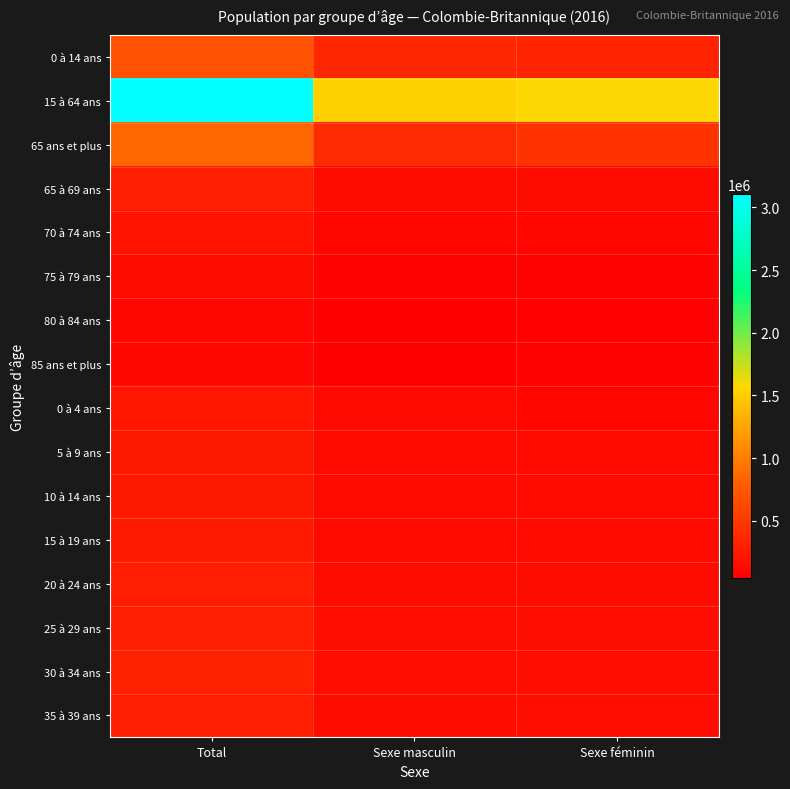

Reading left to right, list all the values displayed in this chart.

0 à 14 ans: Total=691390	Sexe masculin=355400	Sexe féminin=335985
15 à 64 ans: Total=3107680	Sexe masculin=1527280	Sexe féminin=1580400
65 ans et plus: Total=848985	Sexe masculin=395560	Sexe féminin=453425
65 à 69 ans: Total=287520	Sexe masculin=139490	Sexe féminin=148035
70 à 74 ans: Total=201785	Sexe masculin=97675	Sexe féminin=104110
75 à 79 ans: Total=145225	Sexe masculin=68715	Sexe féminin=76510
80 à 84 ans: Total=105255	Sexe masculin=48645	Sexe féminin=56610
85 ans et plus: Total=109190	Sexe masculin=41035	Sexe féminin=68155
0 à 4 ans: Total=220625	Sexe masculin=113355	Sexe féminin=107275
5 à 9 ans: Total=236900	Sexe masculin=122070	Sexe féminin=114830
10 à 14 ans: Total=233860	Sexe masculin=119975	Sexe féminin=113885
15 à 19 ans: Total=258980	Sexe masculin=133000	Sexe féminin=125985
20 à 24 ans: Total=287560	Sexe masculin=147615	Sexe féminin=139945
25 à 29 ans: Total=303000	Sexe masculin=151585	Sexe féminin=151415
30 à 34 ans: Total=313750	Sexe masculin=155035	Sexe féminin=158715
35 à 39 ans: Total=293590	Sexe masculin=143070	Sexe féminin=150520